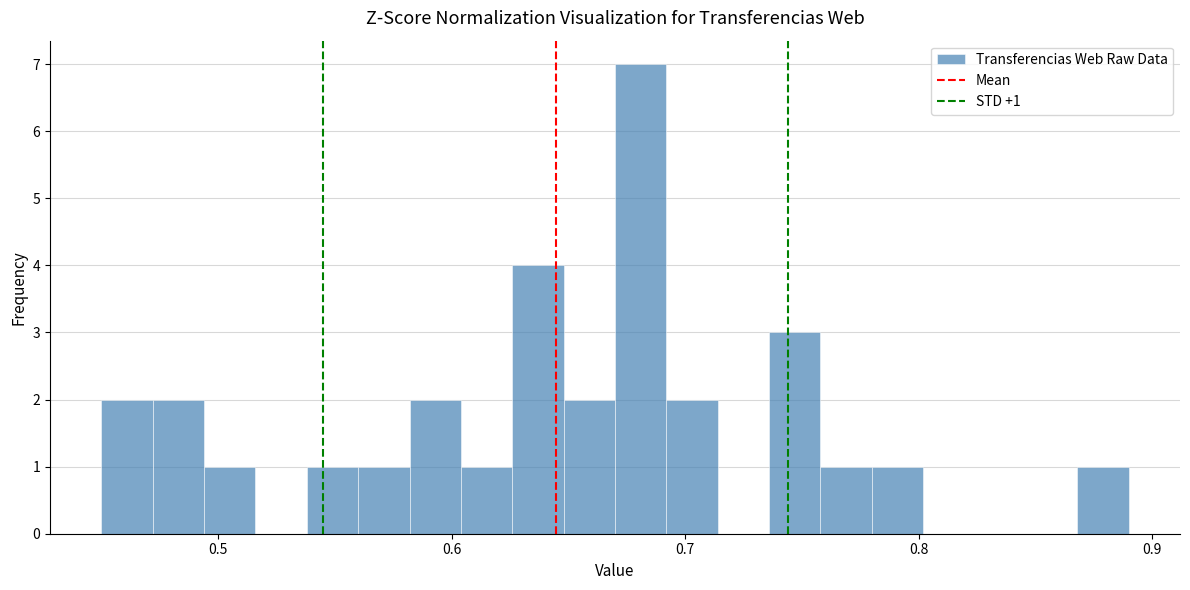

Around what value on the x-axis is the tallest bar? Give the approximate position of its centre, as read against the axis.

0.68